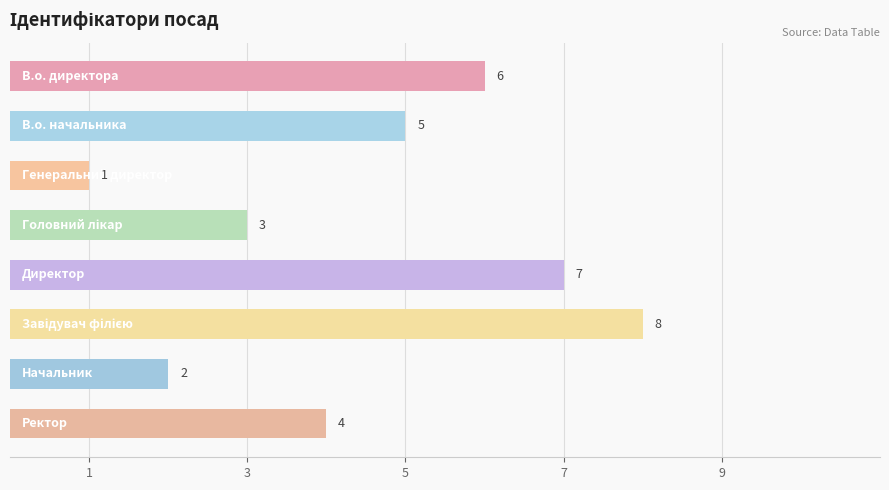

Count the values in the range 3 to 7.

5